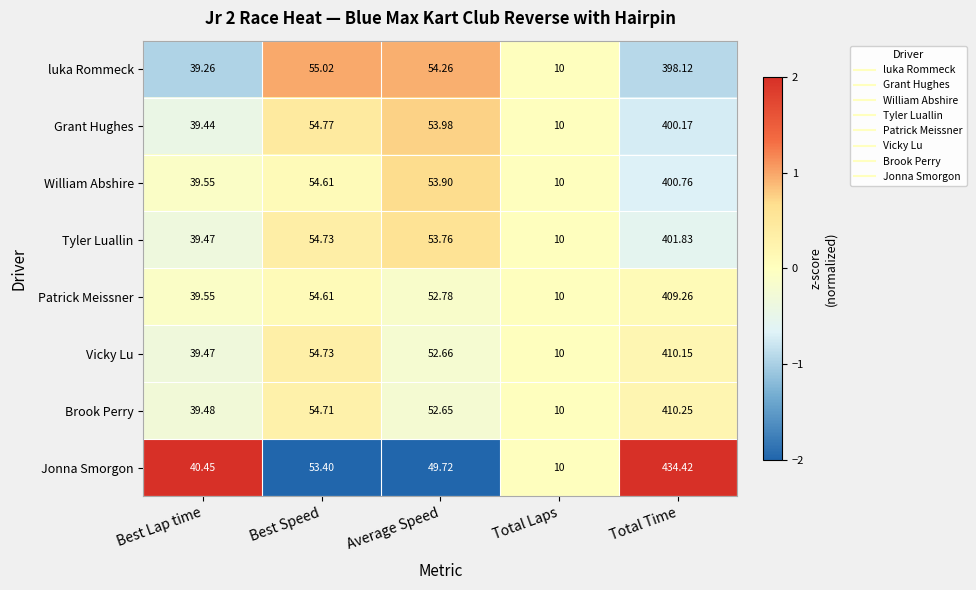

Where is Jonna Smorgon nearest to the value 222?

Best Speed